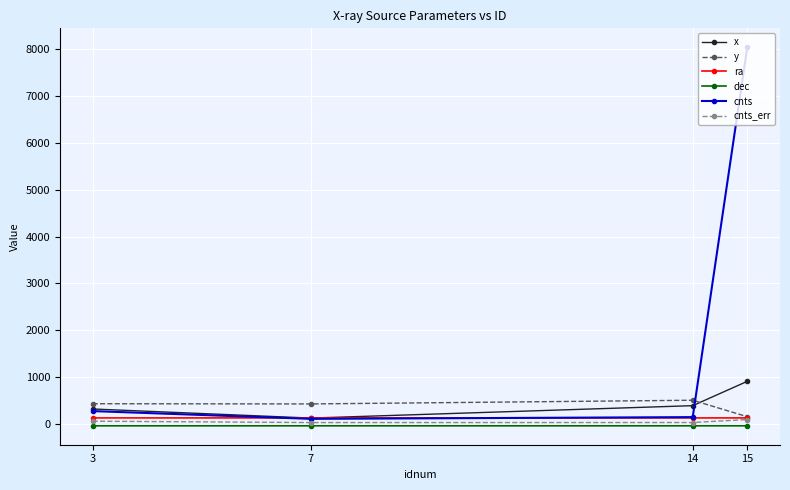

True or false: ra and dec cross at least once.

False